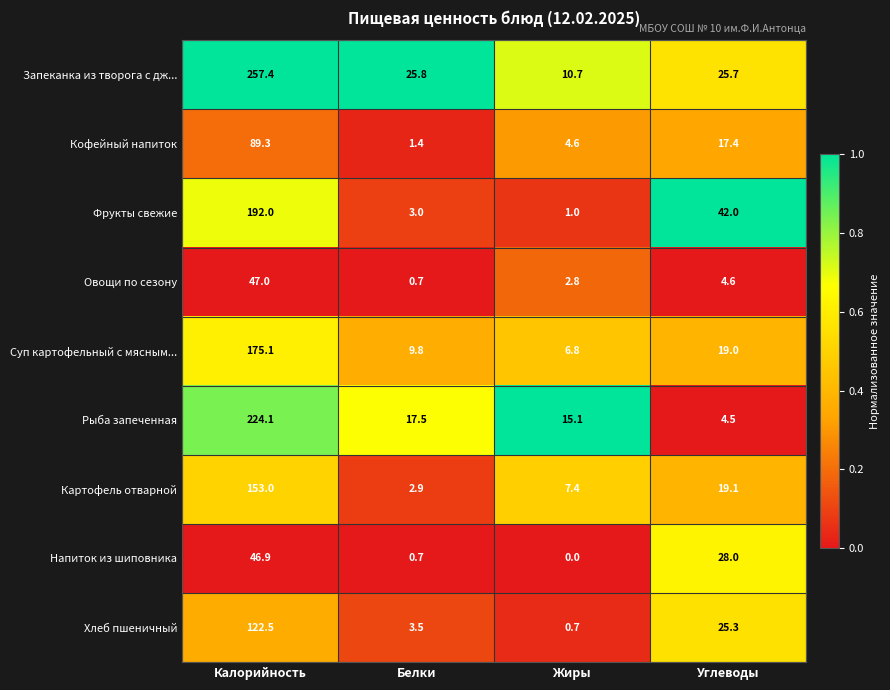

What is the total value across all series at Углеводы?

185.6